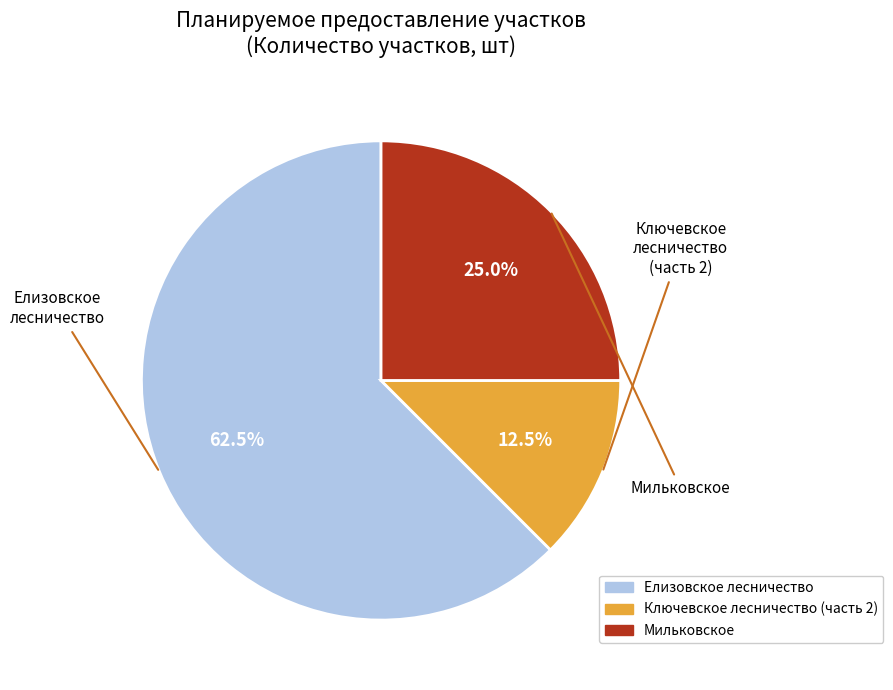

Count the number of slices in the pie.

3